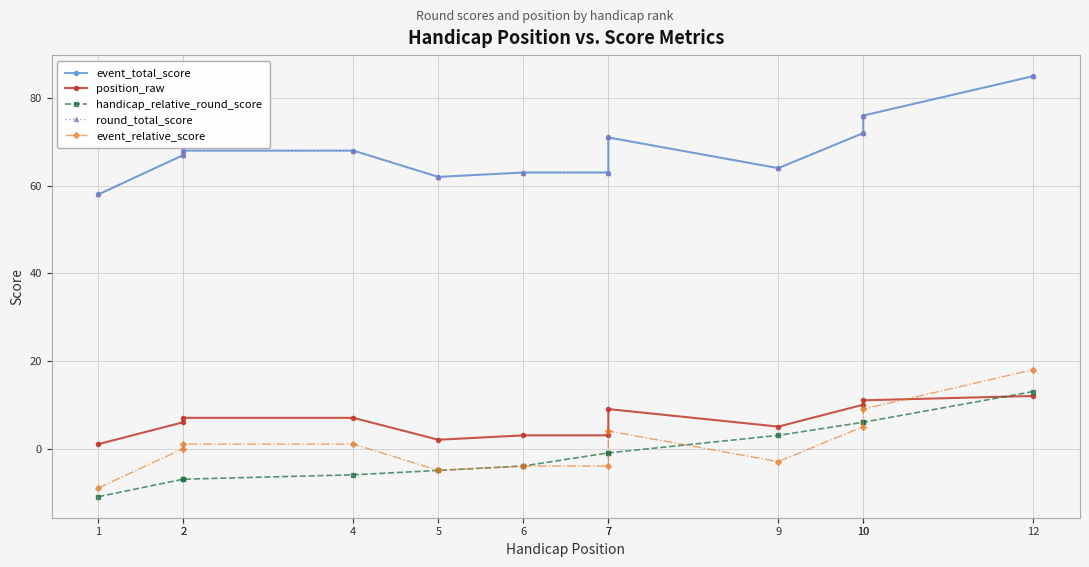

What is the value of the event_relative_score point at the 11th from the left?

5